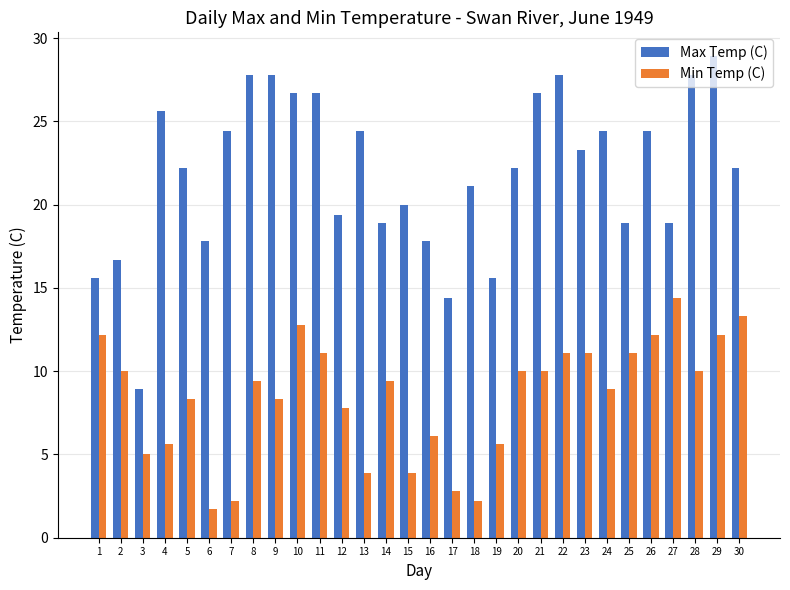

Read the Max Temp (C) value at 21.

26.7